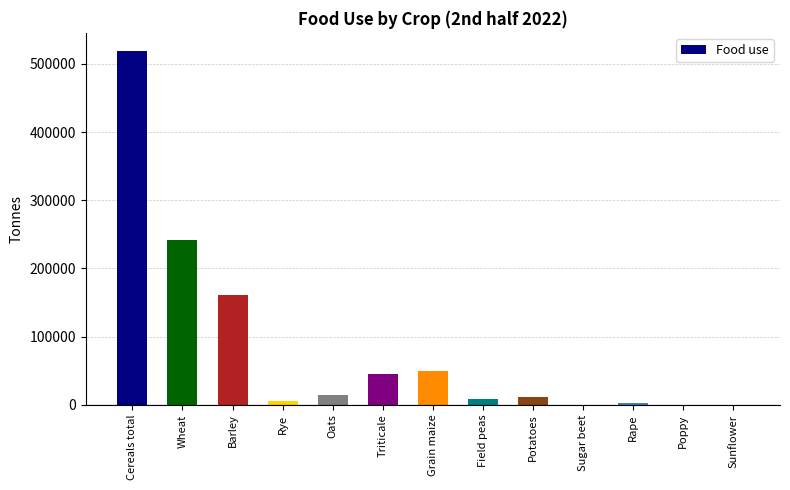

Which has a higher value, Potatoes or Cereals total?

Cereals total